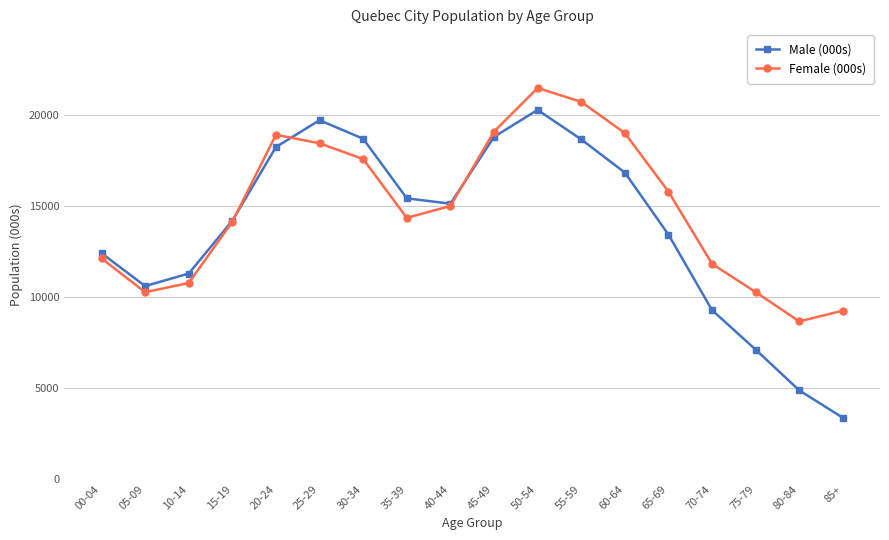

What is the approximate value of Female (000s) at 05-09, to the nearest 100?

10300